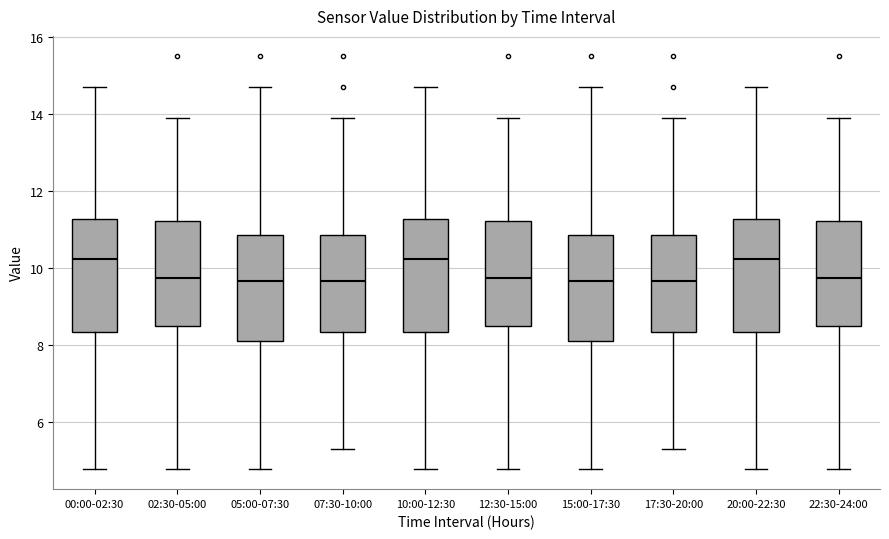

Where does the median line of the box for 12:30-15:00 sit on the y-axis? The values are not printed on the chart, so give them approximately, as read against the axis.

9.8